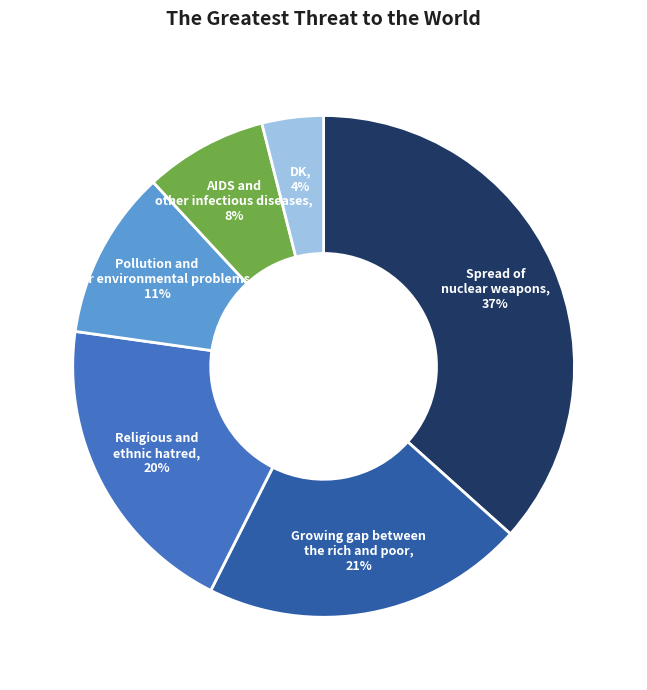

What percentage is the Pollution and other environmental problems slice, to the nearest percent?

11%